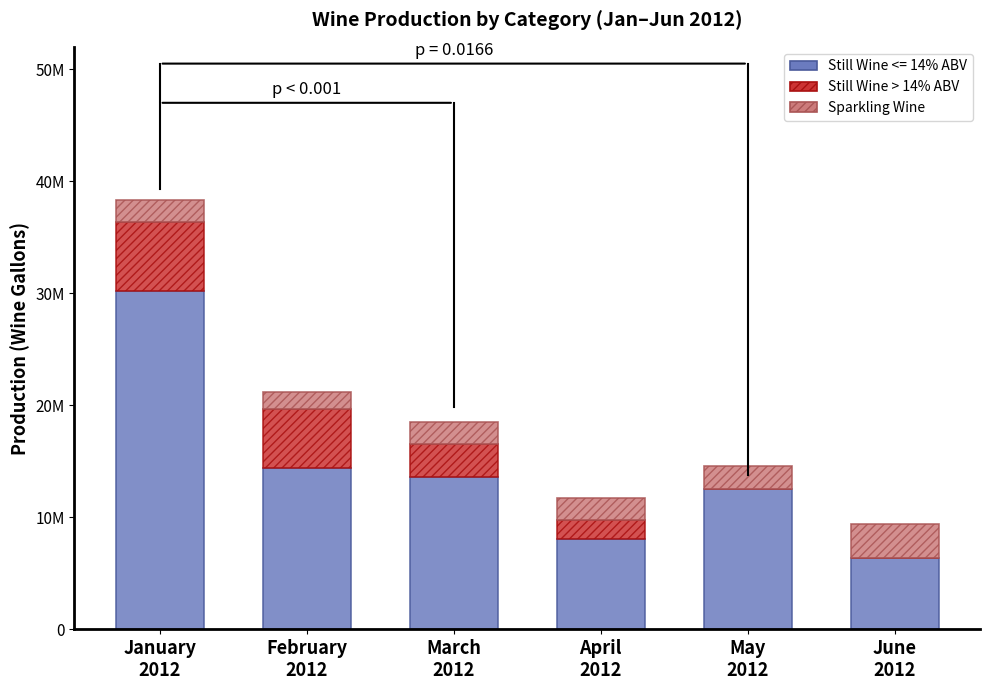

Are the bars grouped side by side (vs. stacked)?

No